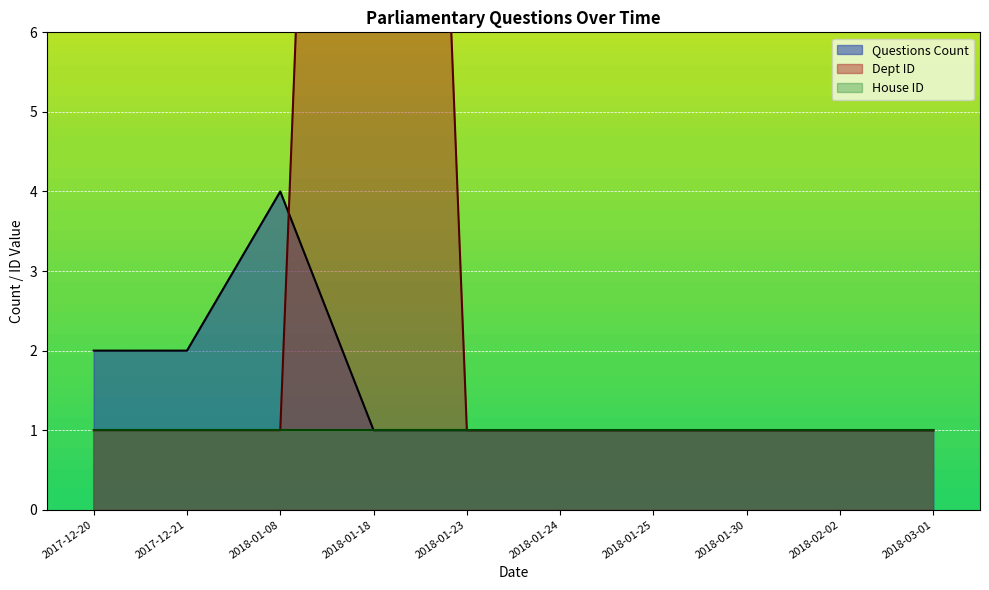

Count the number of categories in the chart.

10